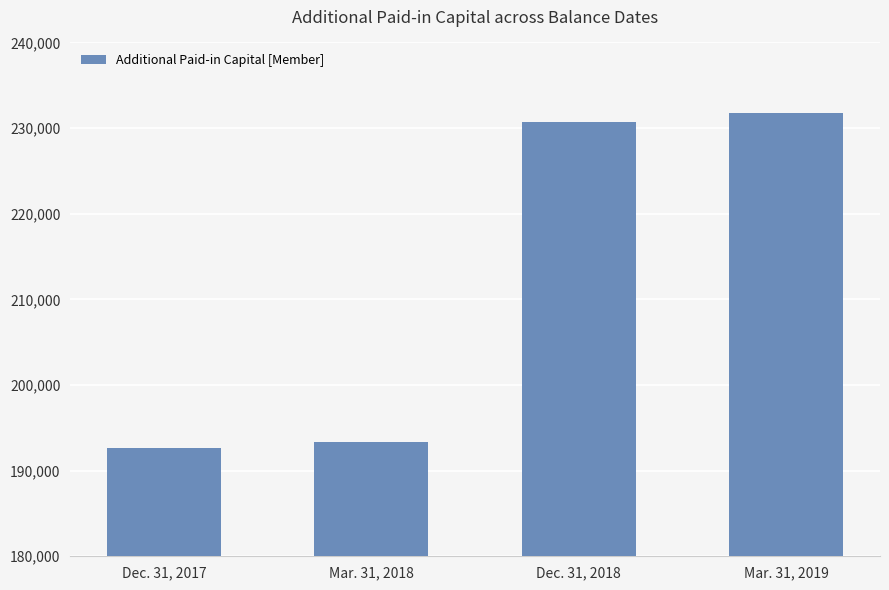

What value does the data have at Dec. 31, 2017, to the nearest 100?

192700